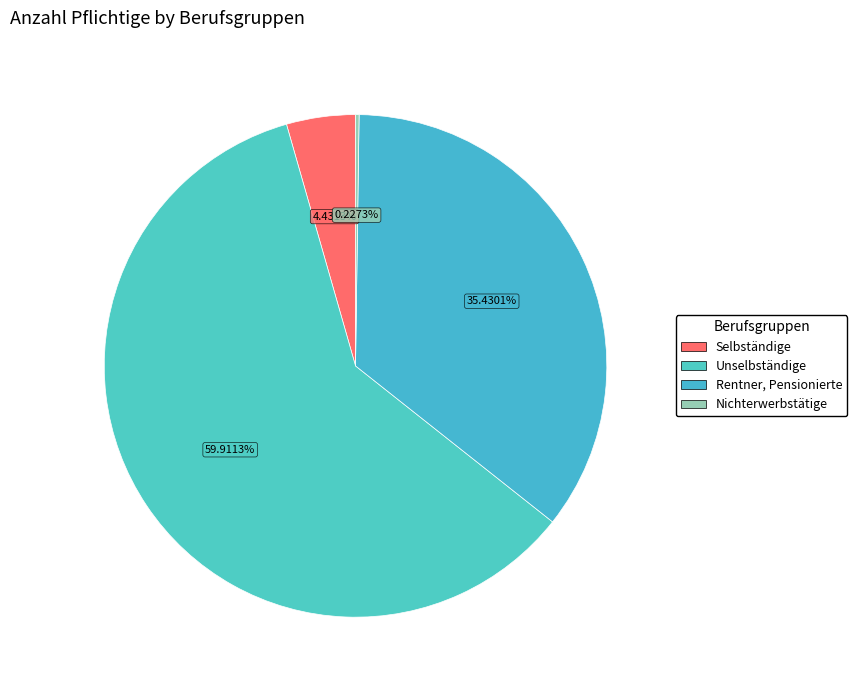

To the nearest percent, what is the combined percentage of Unselbständige and Rentner, Pensionierte?

95%